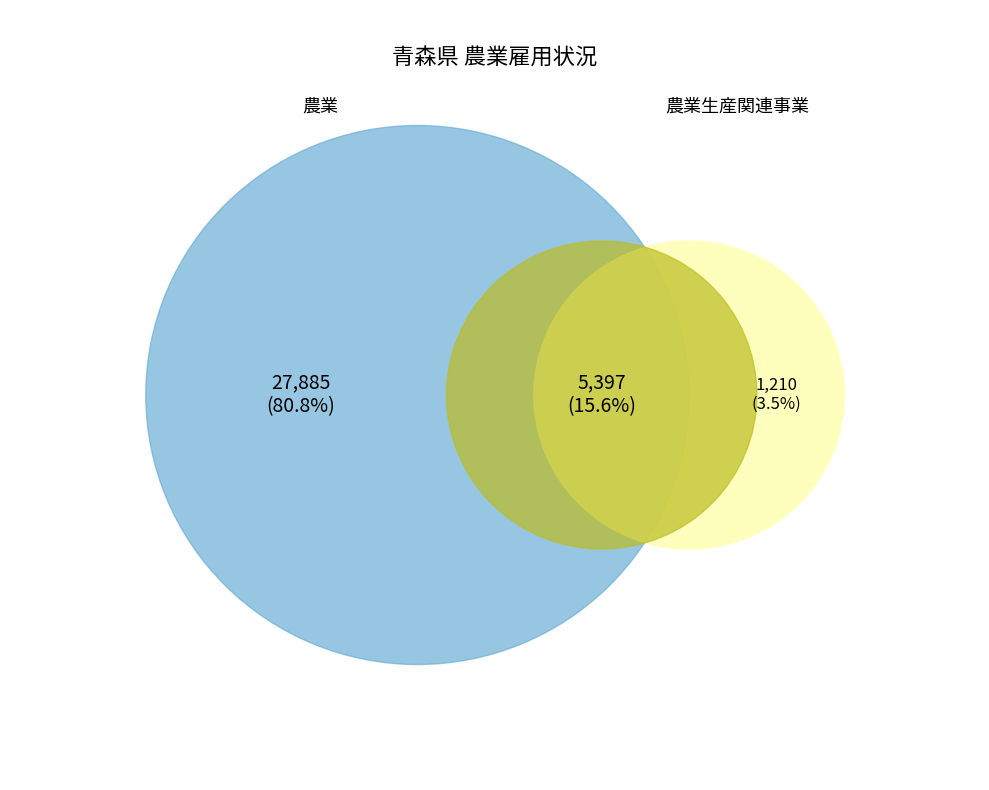

Is there any slice that represents more than half of the pie?

Yes